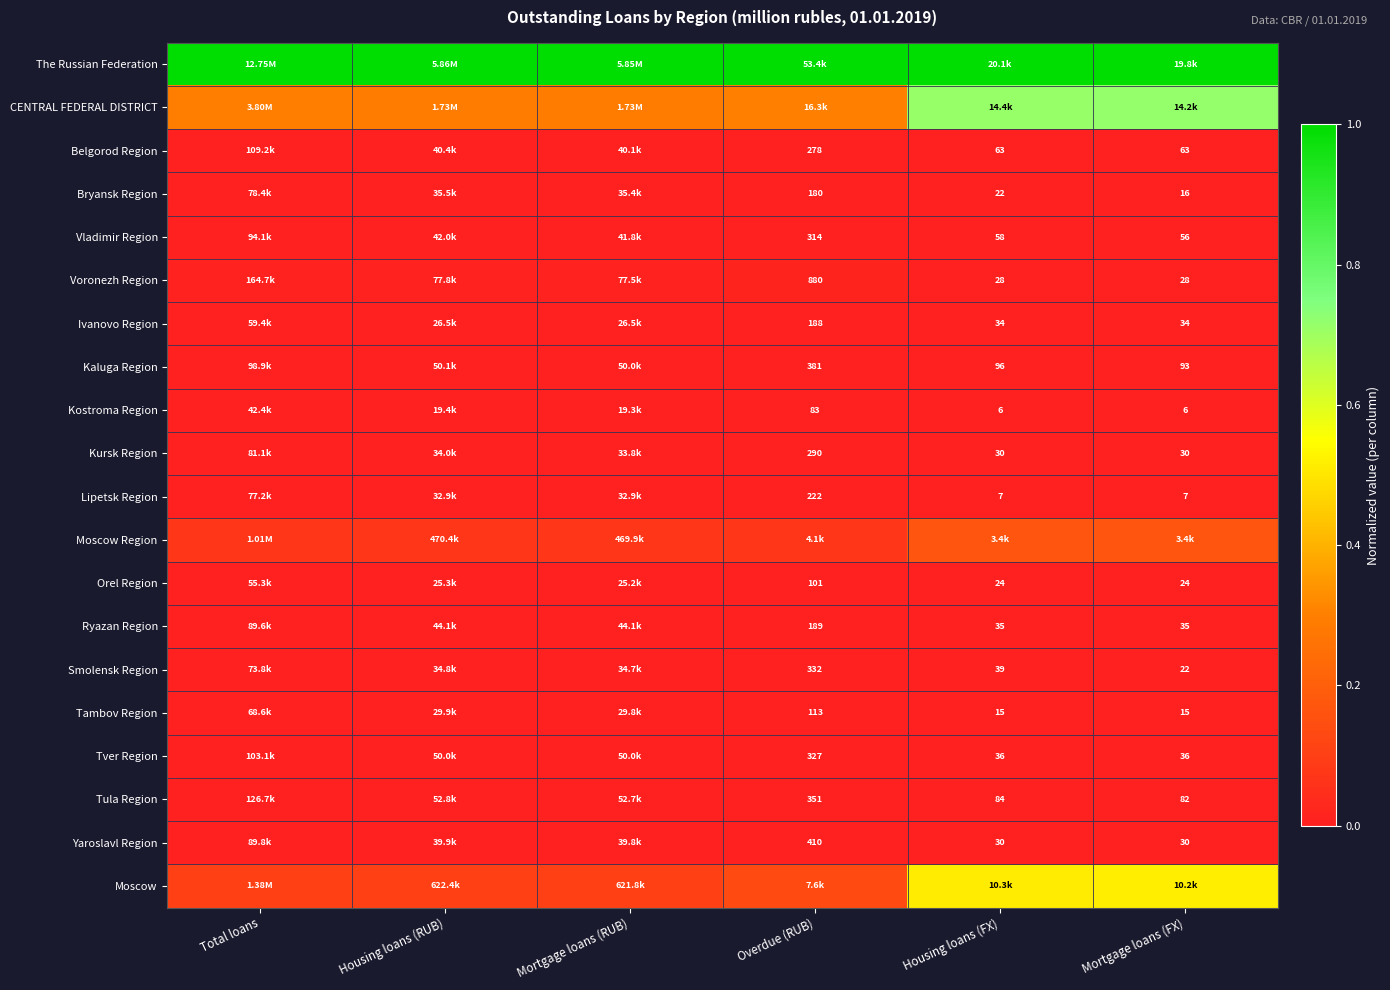

Is the value of Voronezh Region at Mortgage loans (FX) greater than the value of Kursk Region at Housing loans (FX)?

No